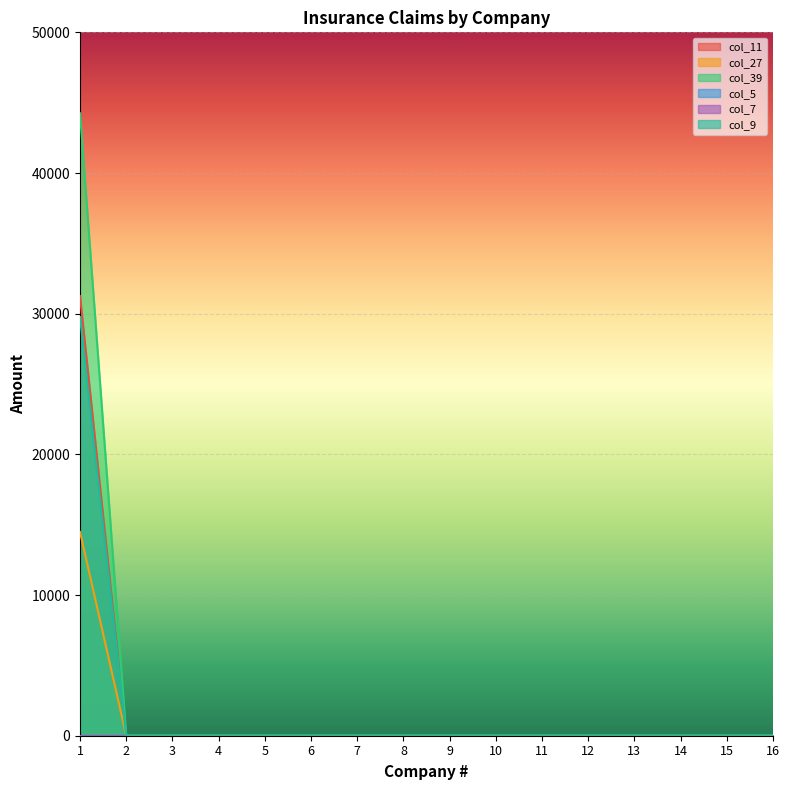

At which label does col_39 reach its peak?

1